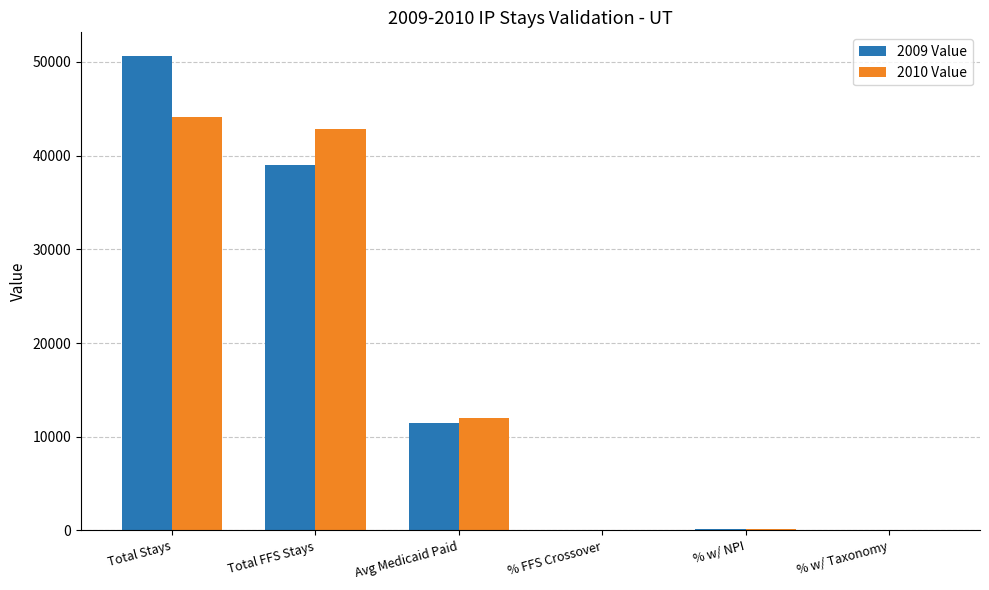

At which label is 2010 Value closest to 22081?

Avg Medicaid Paid